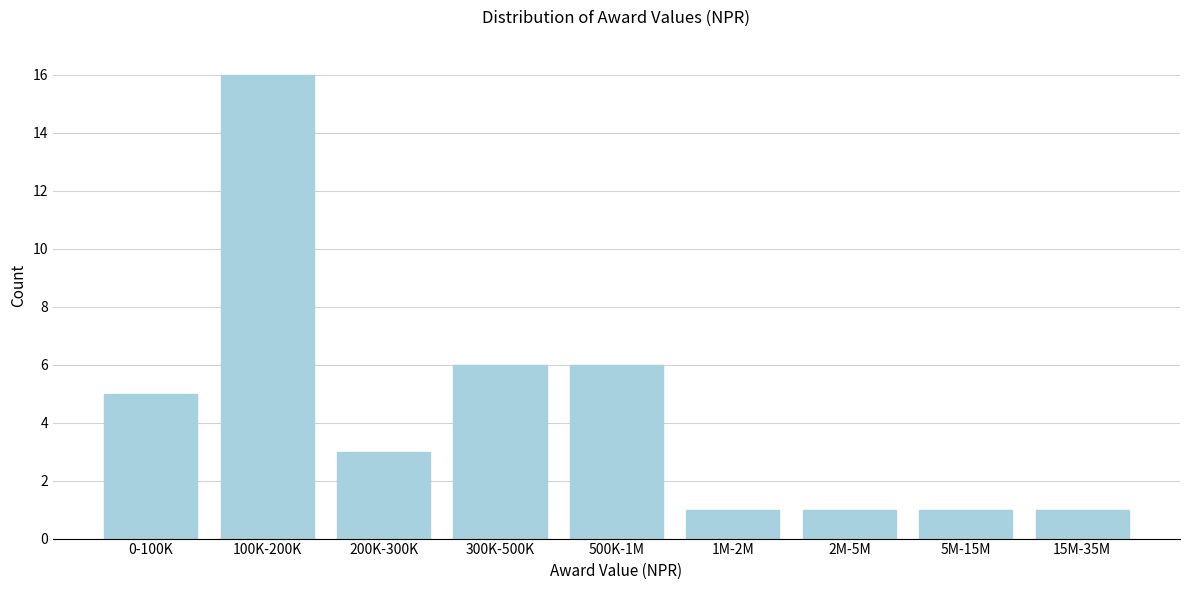

Reading left to right, extract all data points from this chart.

0-100K=5	100K-200K=16	200K-300K=3	300K-500K=6	500K-1M=6	1M-2M=1	2M-5M=1	5M-15M=1	15M-35M=1